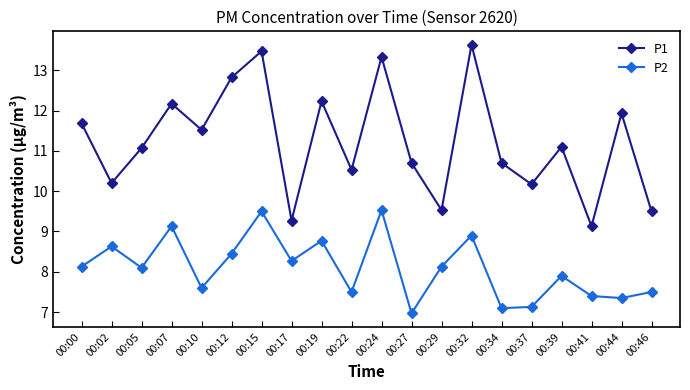

True or false: P2 and P1 cross at least once.

False